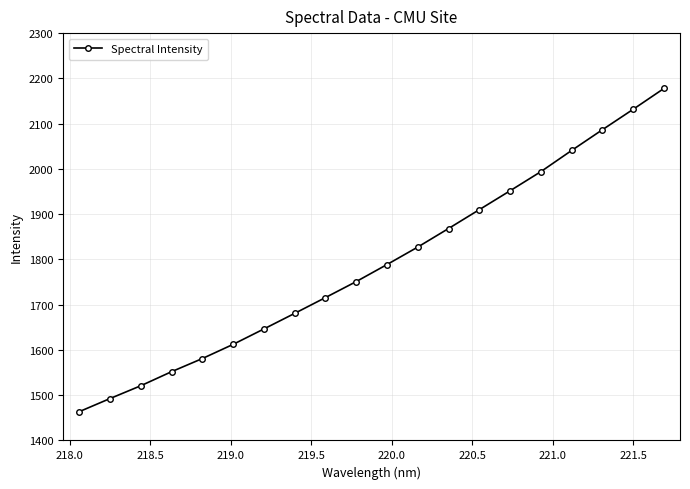

What is the value of the 13th point from the left?

1868.3